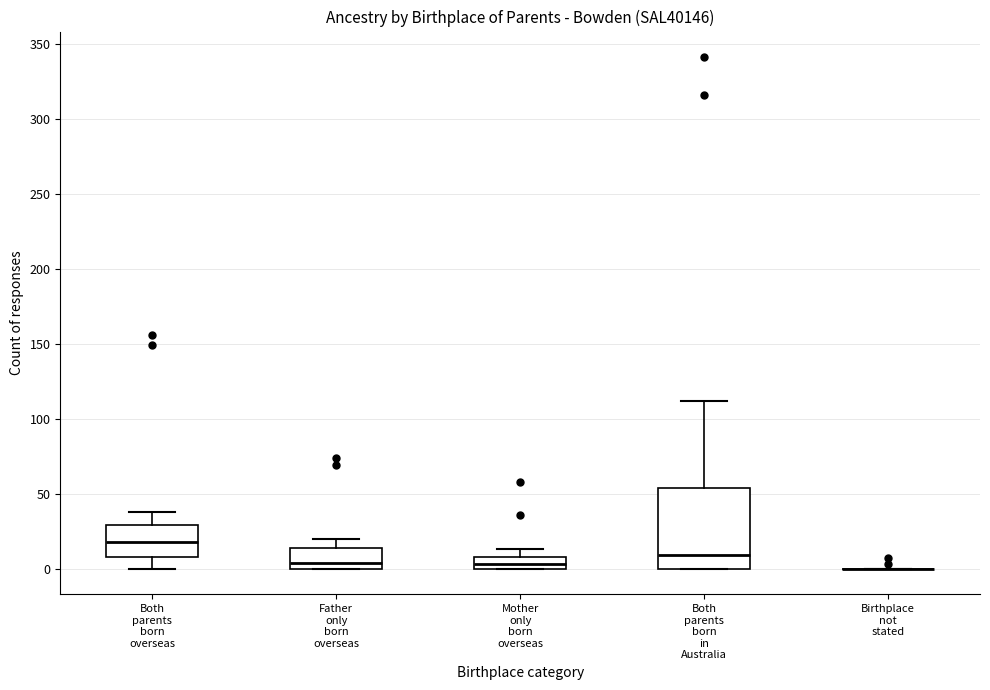

Where is the upper edge of the box for Mother only born overseas on the y-axis? The values are not printed on the chart, so give them approximately, as read against the axis.

10